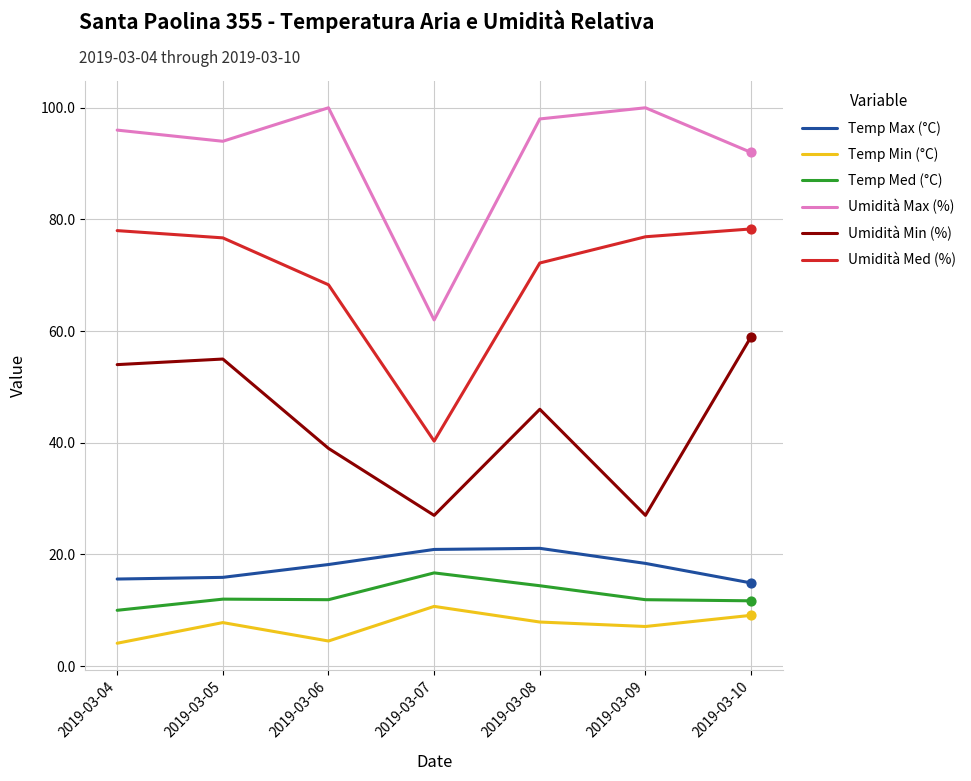

What is the difference between the highest and lowest values at 2019-03-04?

91.9